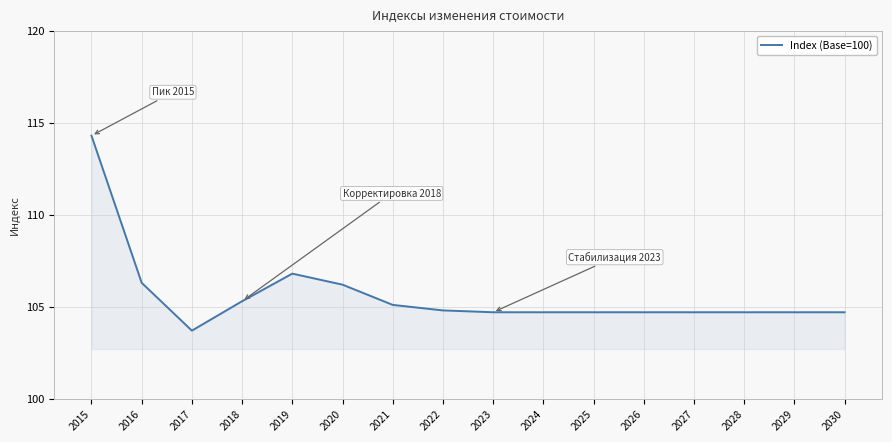

Reading right to left, transcribe all the data shown in this chart.

2030=104.7	2029=104.7	2028=104.7	2027=104.7	2026=104.7	2025=104.7	2024=104.7	2023=104.7	2022=104.8	2021=105.1	2020=106.2	2019=106.8	2018=105.3	2017=103.7	2016=106.3	2015=114.3